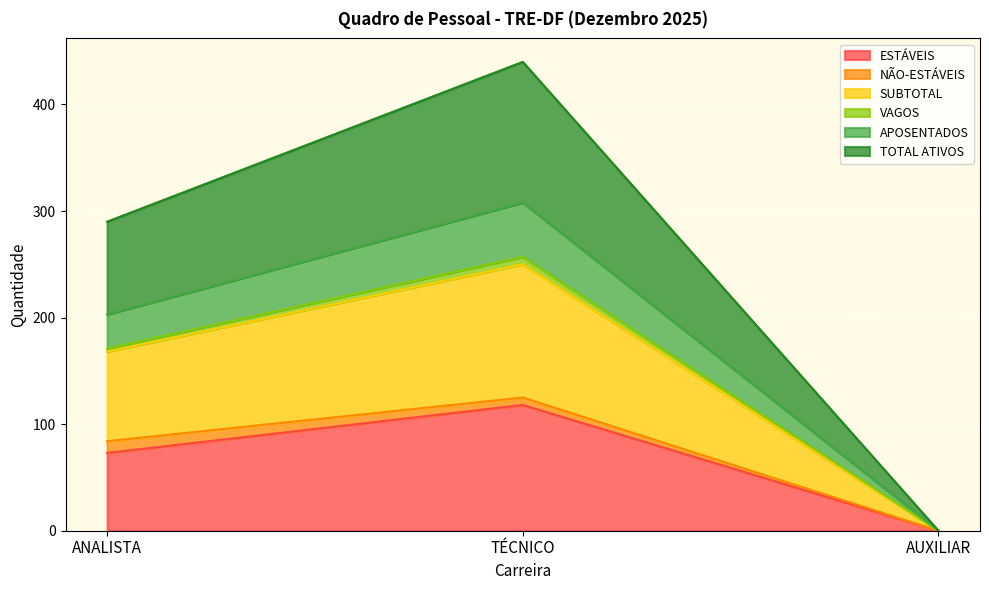

Does the chart display data point markers on the line(s)?

No